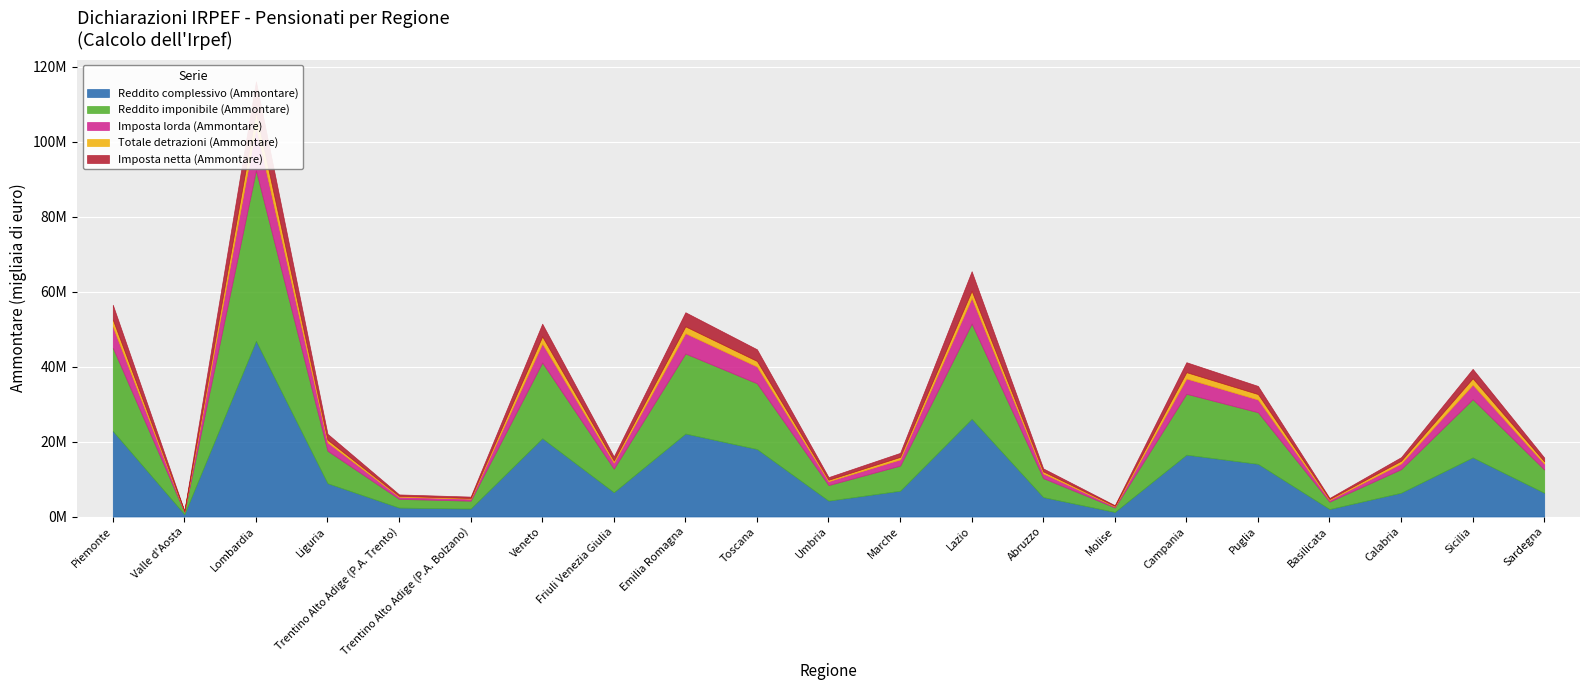

How many lines are shown in the chart?

5